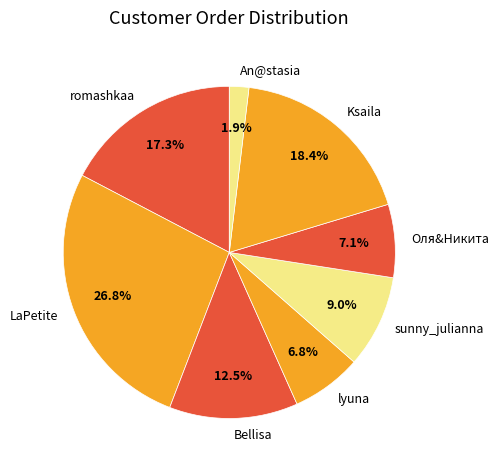

What percentage is NOT represented by An@stasia?

98.1%